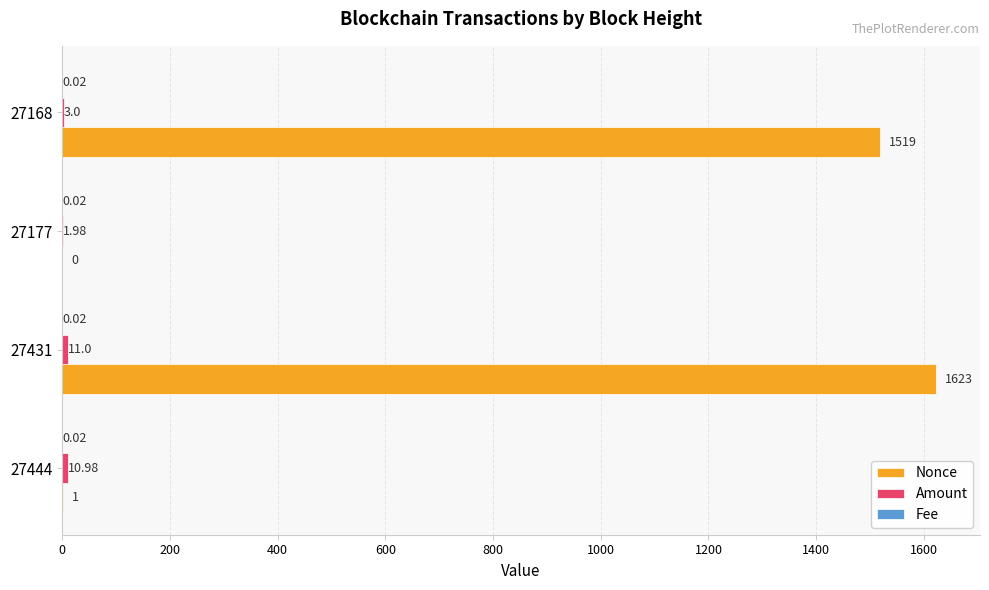

Which series changed the most between 27431 and 27168?

Nonce